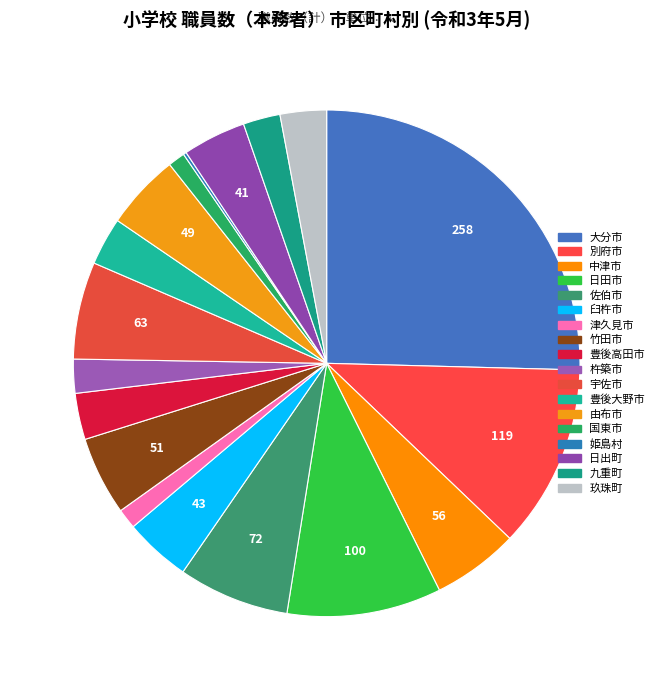

What is the smallest slice in the pie chart?

姫島村